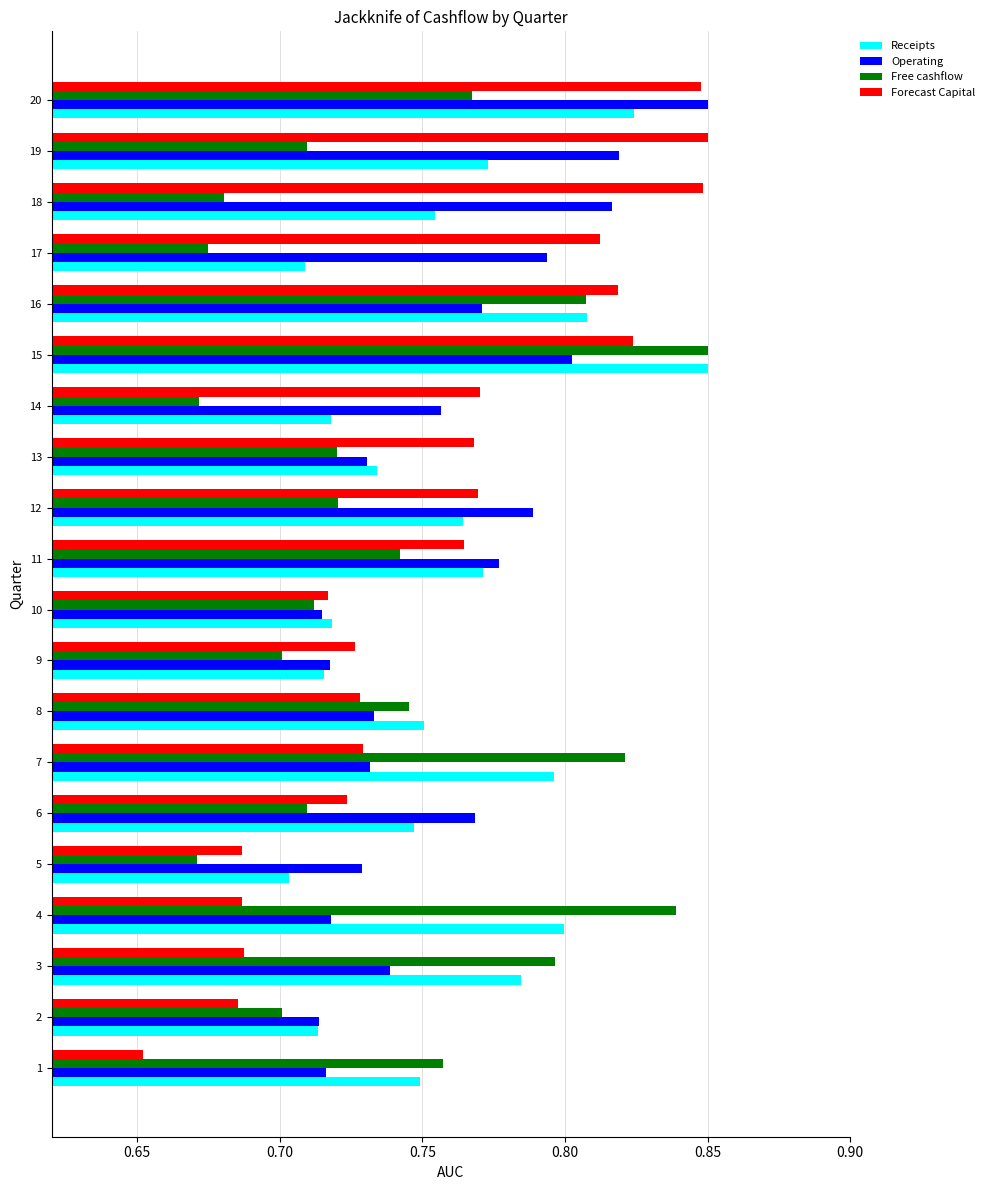

Is the value of Forecast Capital at 15 greater than the value of Operating at 5?

Yes